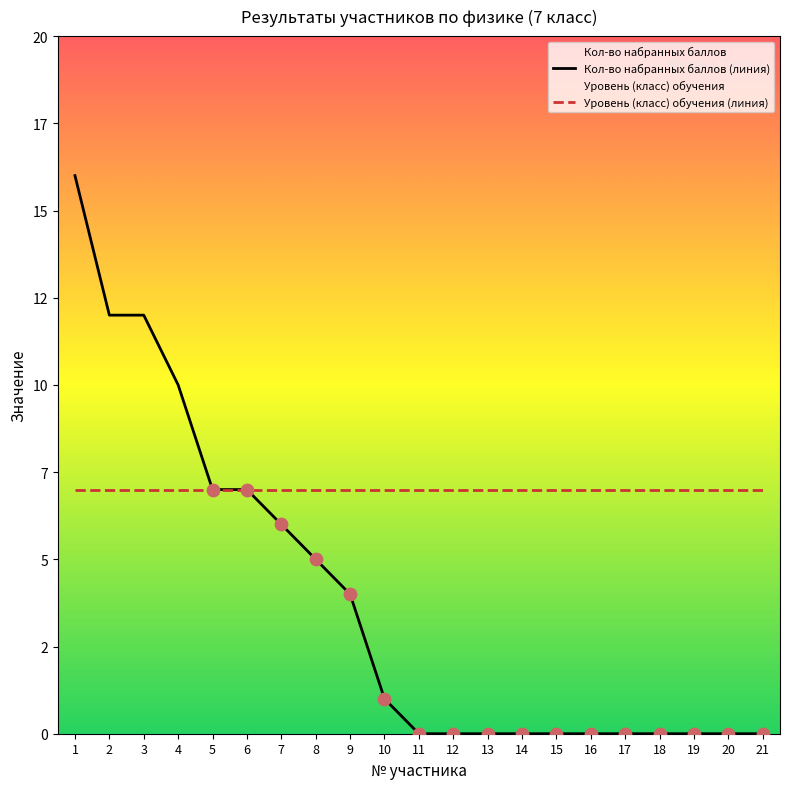

What is the change in value from 7 to 13?

-6